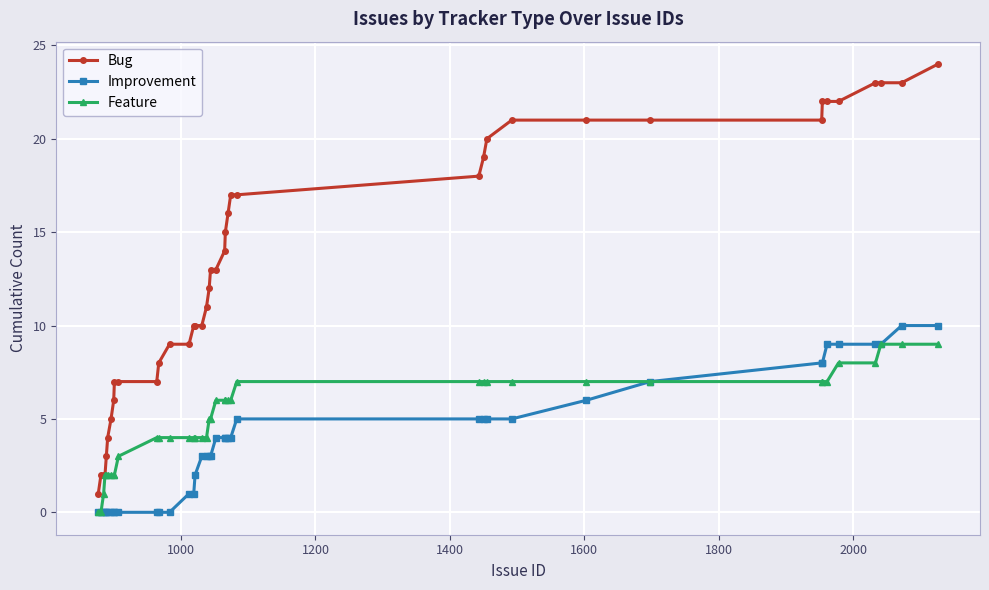

True or false: Improvement and Bug intersect in this chart.

False